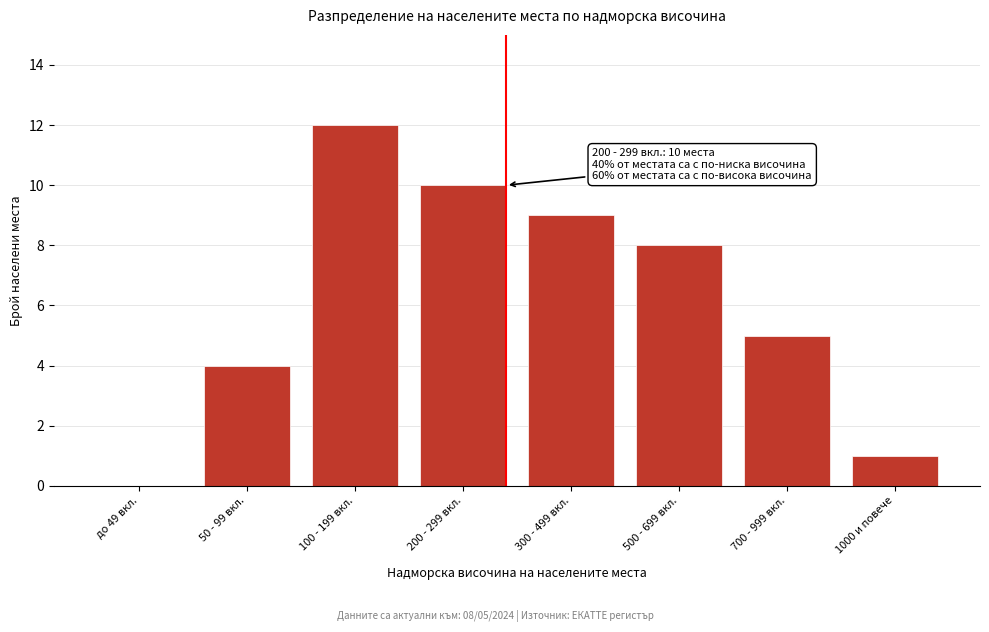

Reading right to left, list all the values displayed in this chart.

1000 и повече=1	700 - 999 вкл.=5	500 - 699 вкл.=8	300 - 499 вкл.=9	200 - 299 вкл.=10	100 - 199 вкл.=12	50 - 99 вкл.=4	до 49 вкл.=0